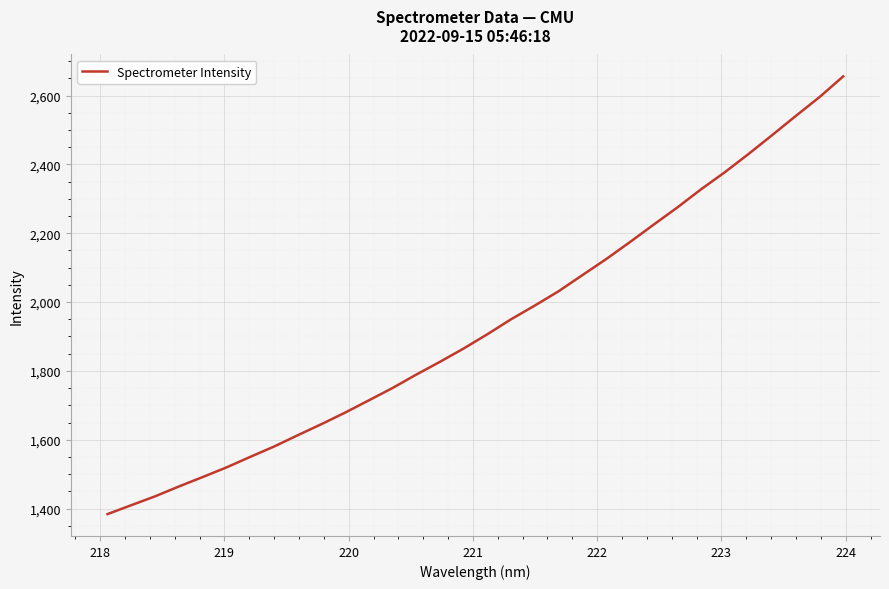

What is the smallest value displayed?

1384.1